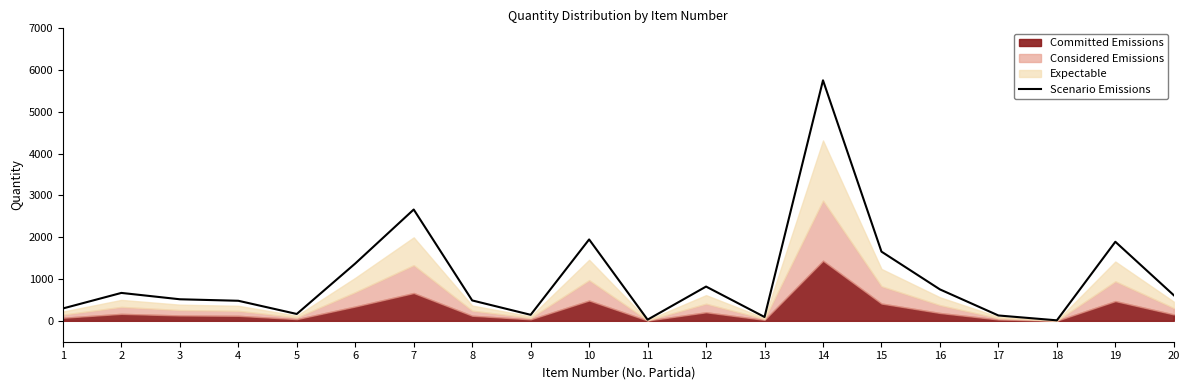

Reading left to right, list all the values displayed in this chart.

296	668	516	480	164	1372	2664	488	144	1948	28	820	92	5756	1656	752	128	12	1892	612